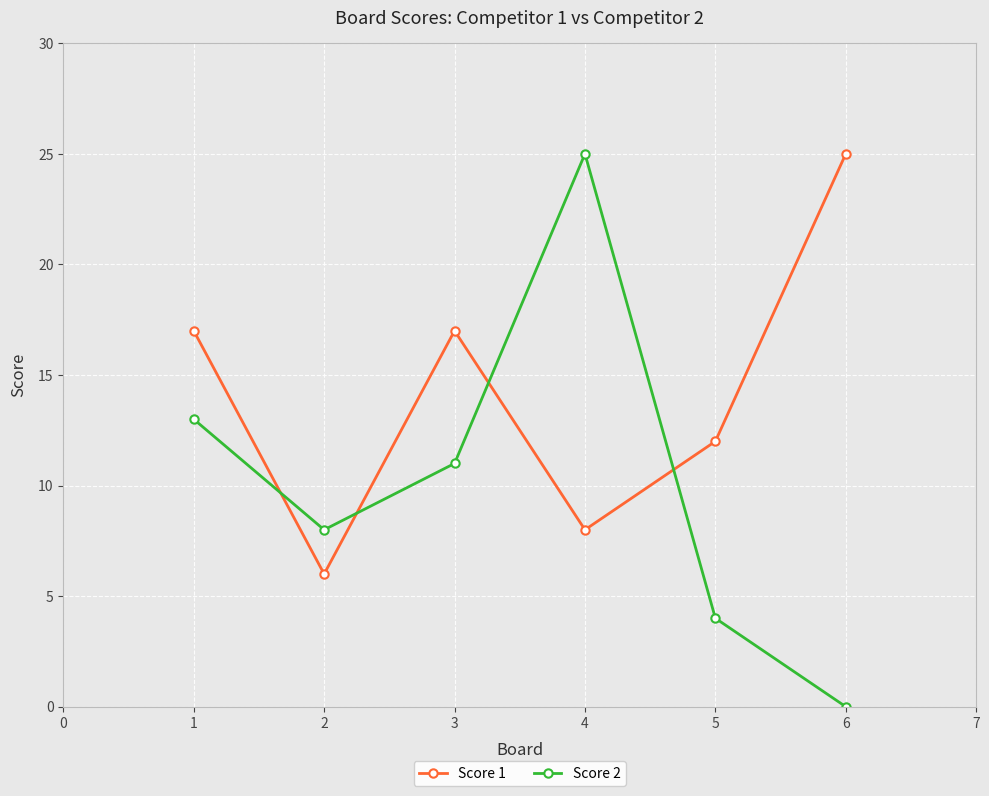

Which label corresponds to the smallest value in the chart?

6